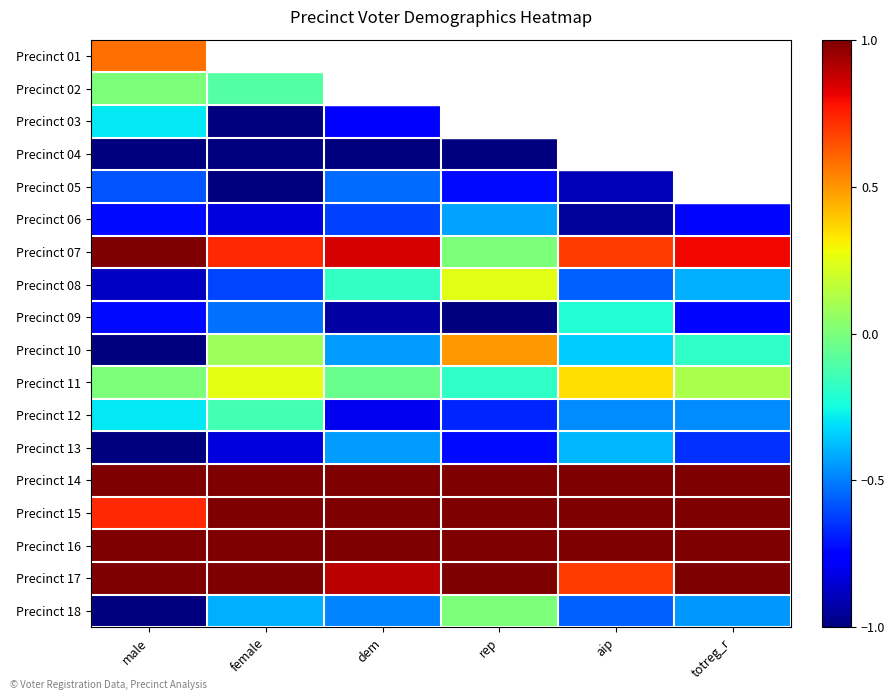

Which category has the lowest value across all series?

rep